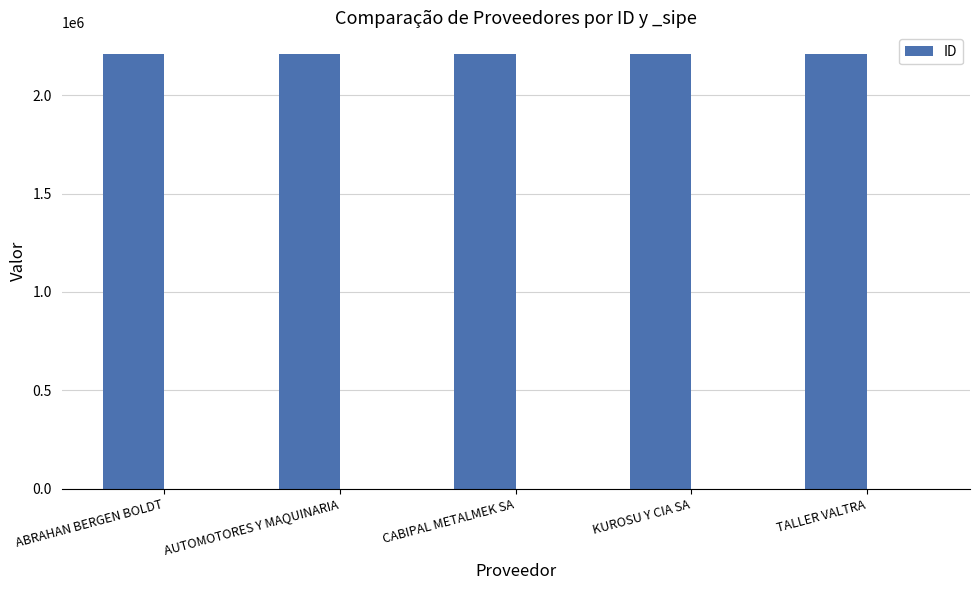

Count the number of categories in the chart.

5